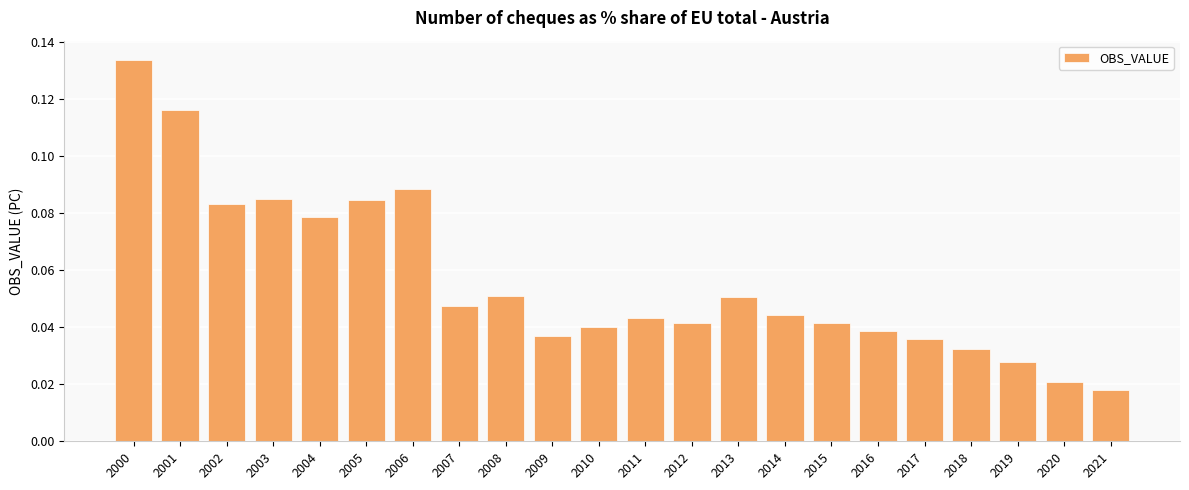

What is the sum of all values?

1.2